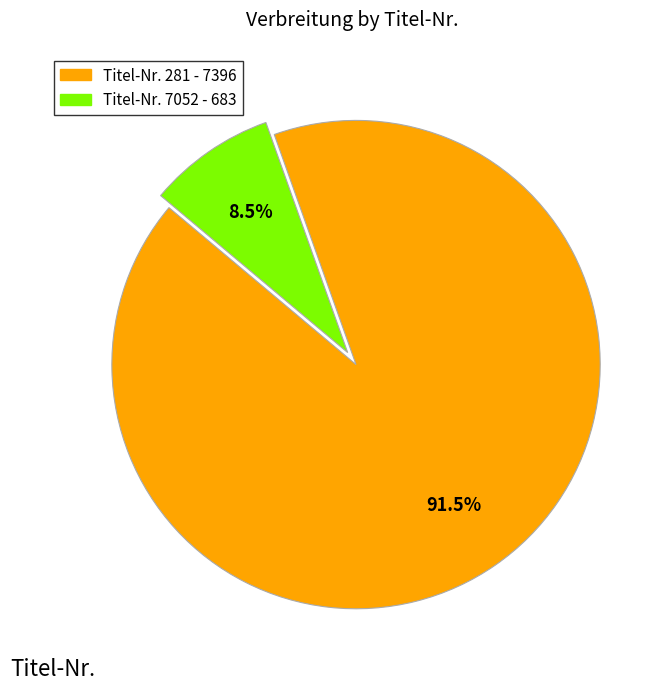

Combined, do Titel-Nr. 7052 - 683 and Titel-Nr. 281 - 7396 account for over 50%?

Yes